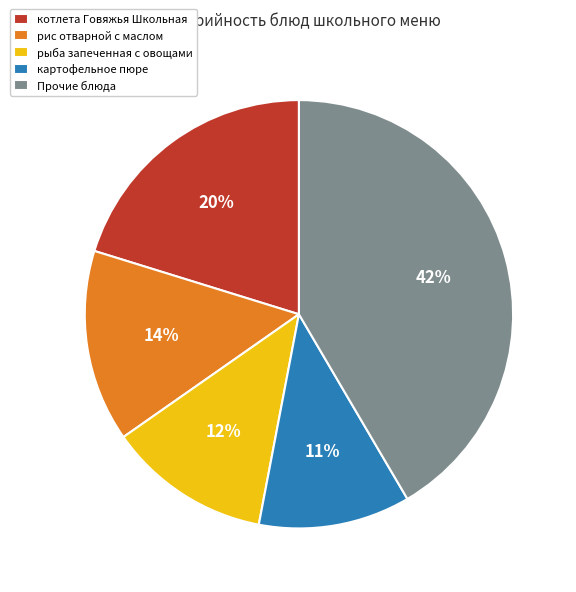

To the nearest percent, what portion does рыба запеченная с овощами represent?

12%